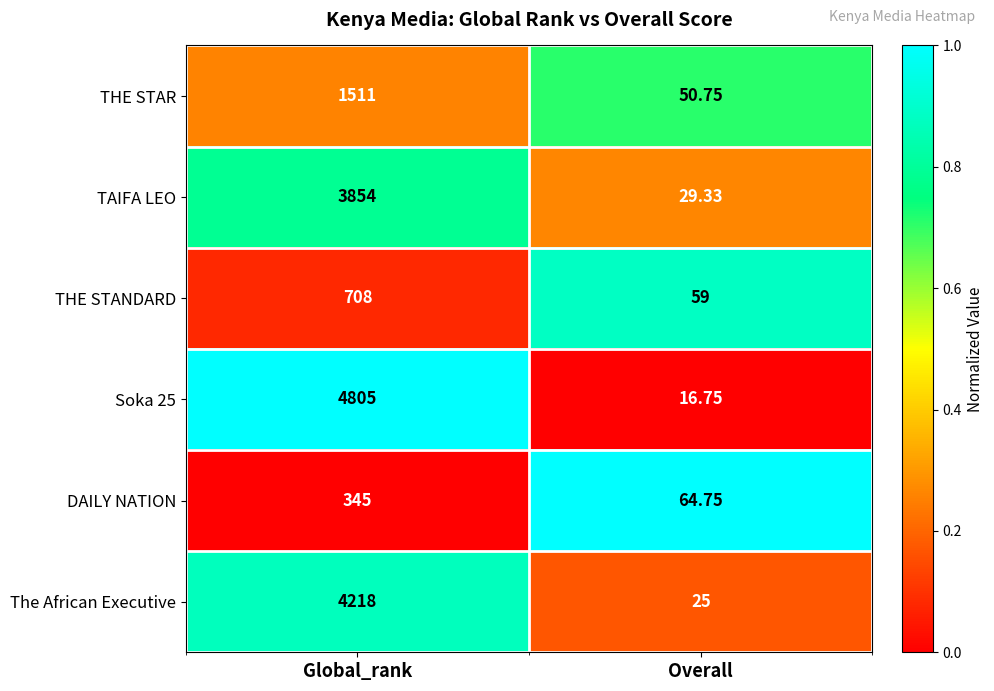

At which category is the sum across all series the highest?

Global_rank